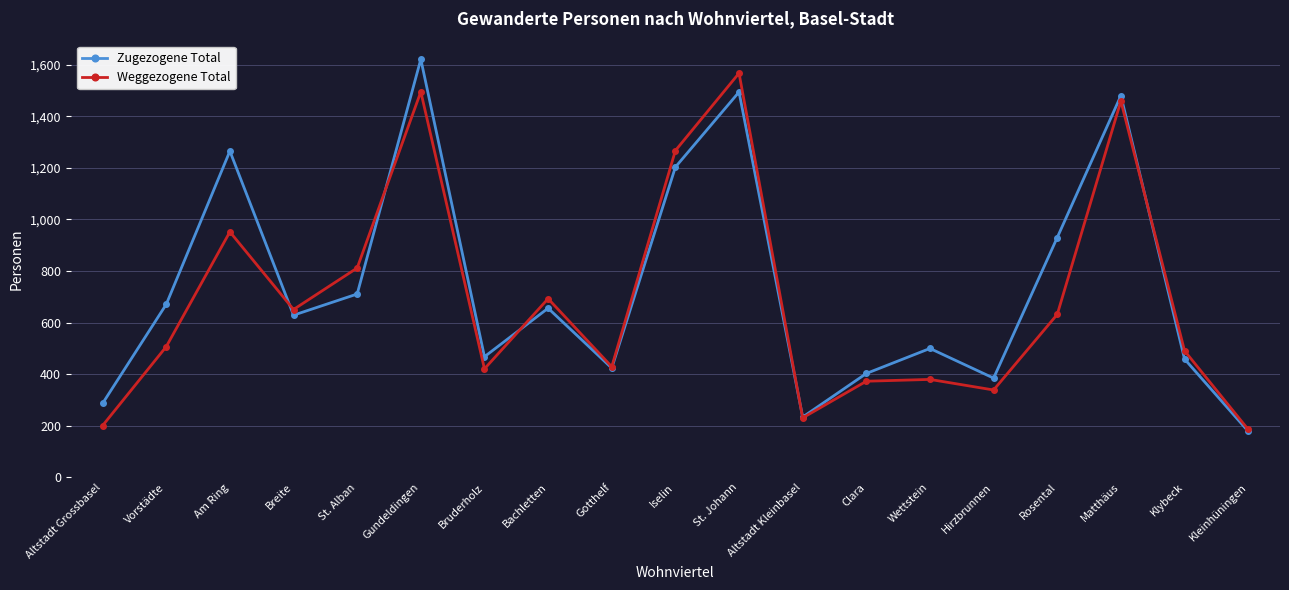

At which label is Zugezogene Total closest to 900?

Rosental